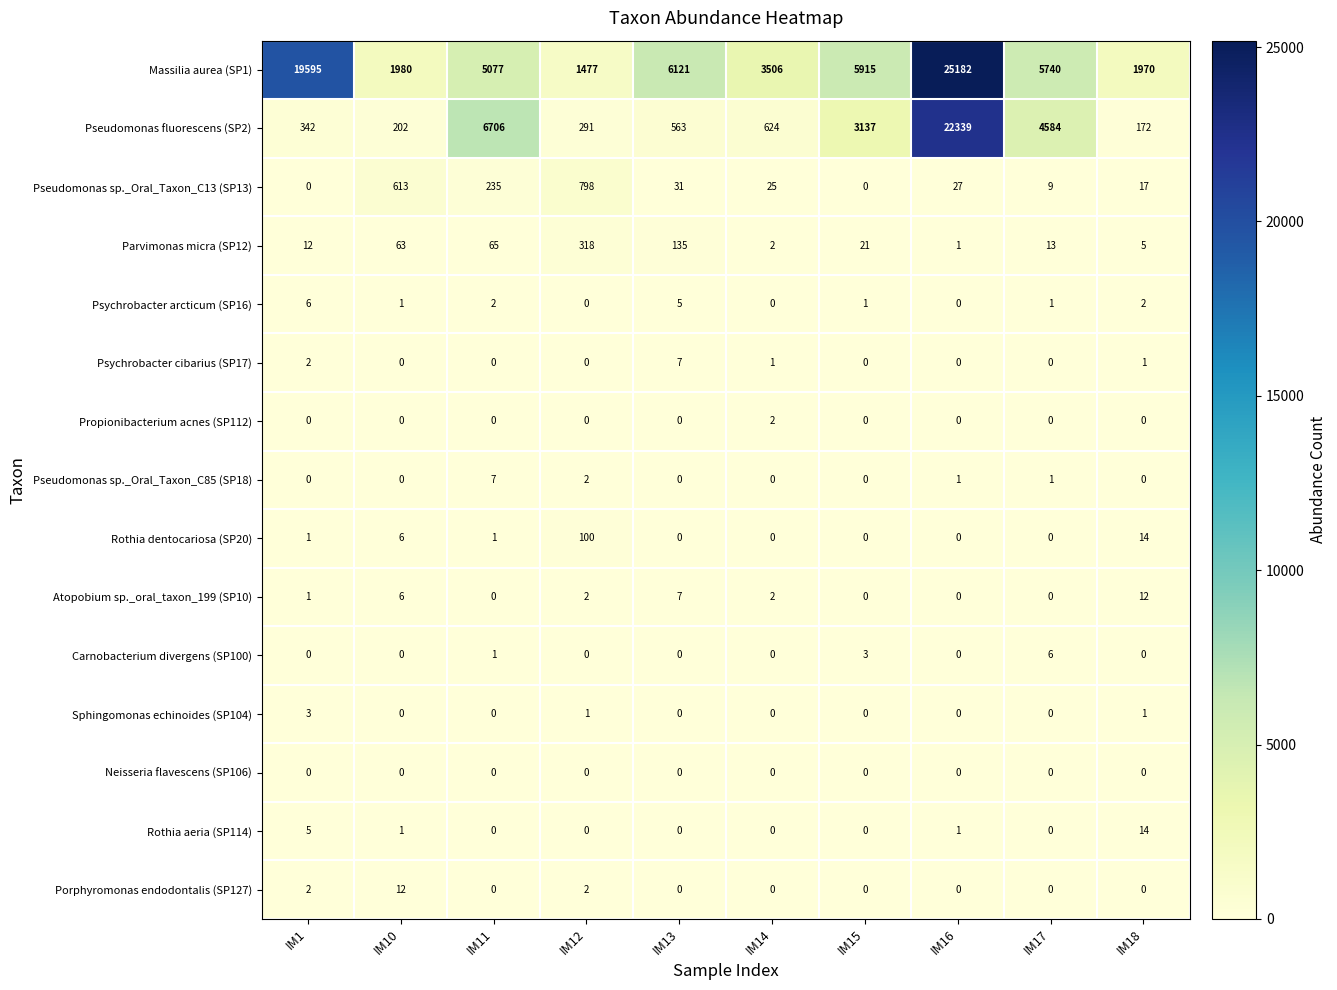

Between IM16 and IM18, which series saw the biggest shift?

Massilia aurea (SP1)